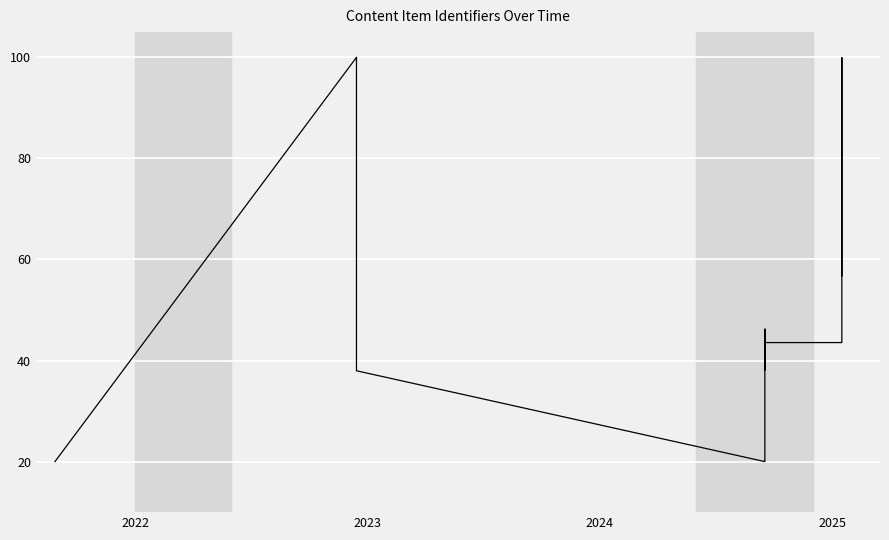

What is the greatest value displayed?

100.0